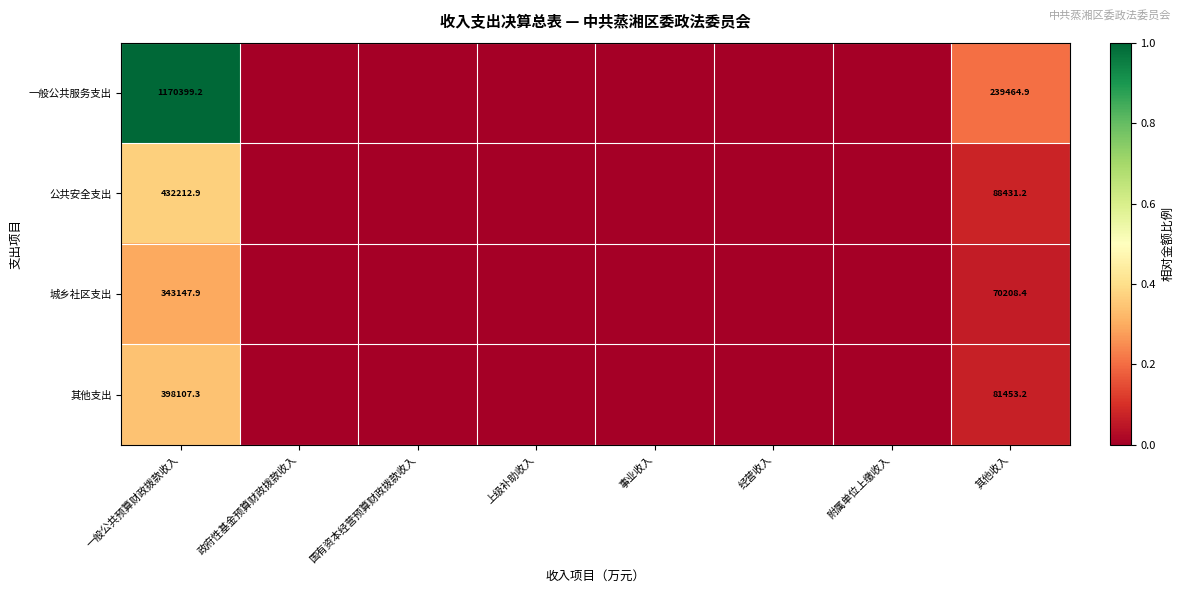

What is the sum of the 其他支出 values at 一般公共预算财政拨款收入 and 其他收入?

479560.5